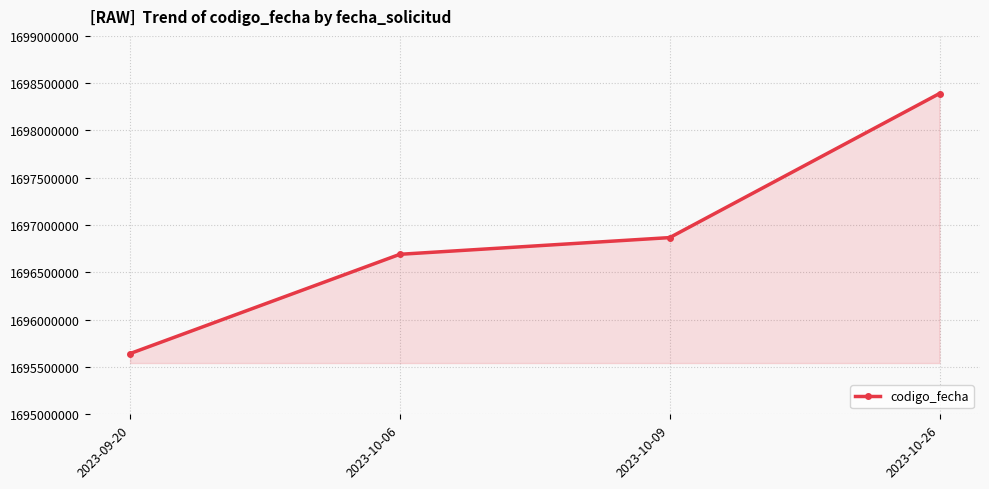

Approximately how many times larger is the value at 2023-10-26 compared to 2023-10-06?

1.0